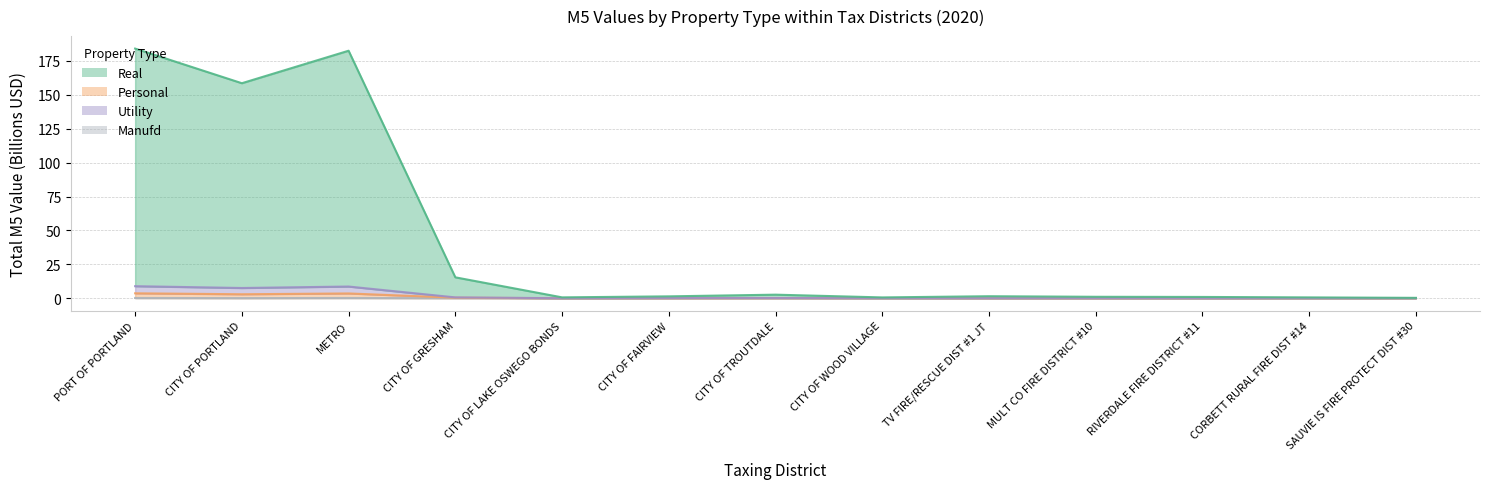

What are all the series names shown in the legend?

Real, Personal, Utility, Manufd